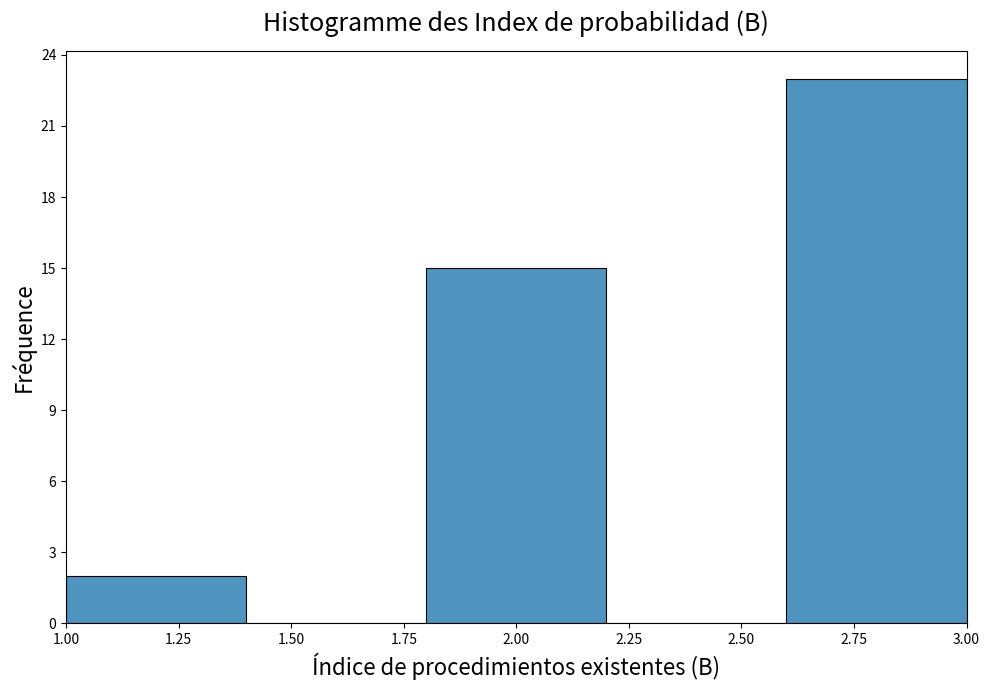

Which range on the x-axis has the tallest bar?

2.6 to 3.0